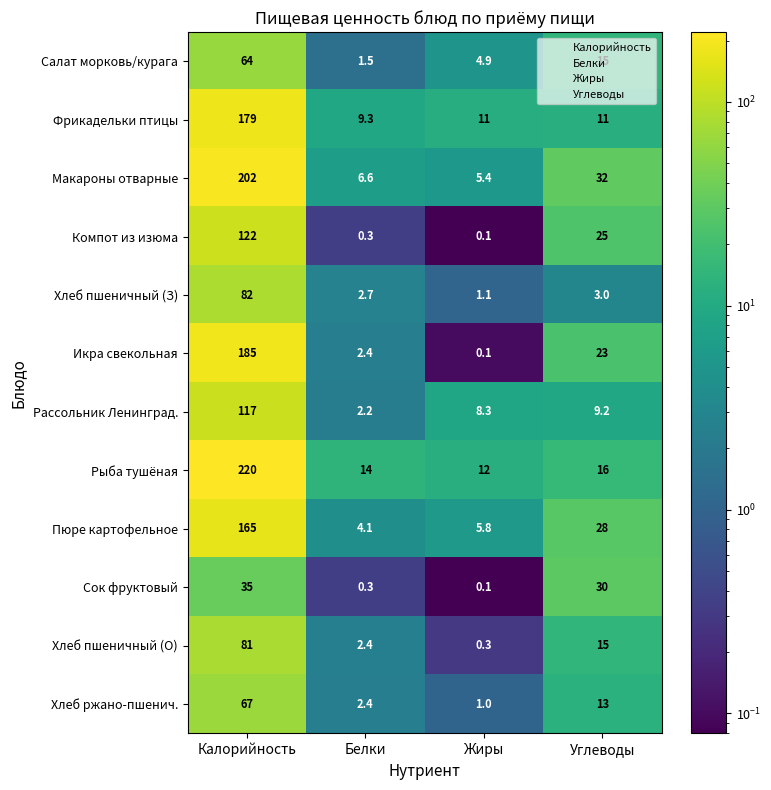

At which category does the chart reach its minimum across all series?

Жиры